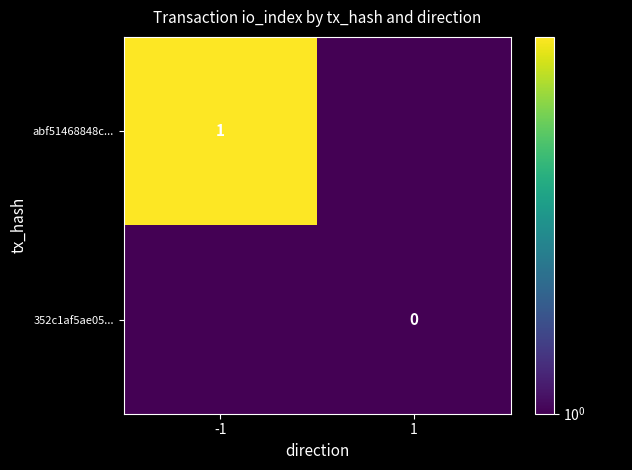

True or false: abf51468848c... has a value of 2 at -1.

False